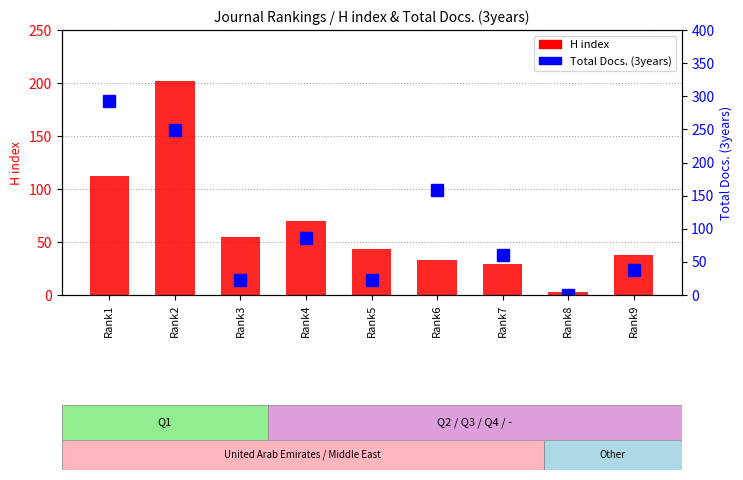

What is the difference between the second highest and minimum values in the Total Docs. (3years) series?

249